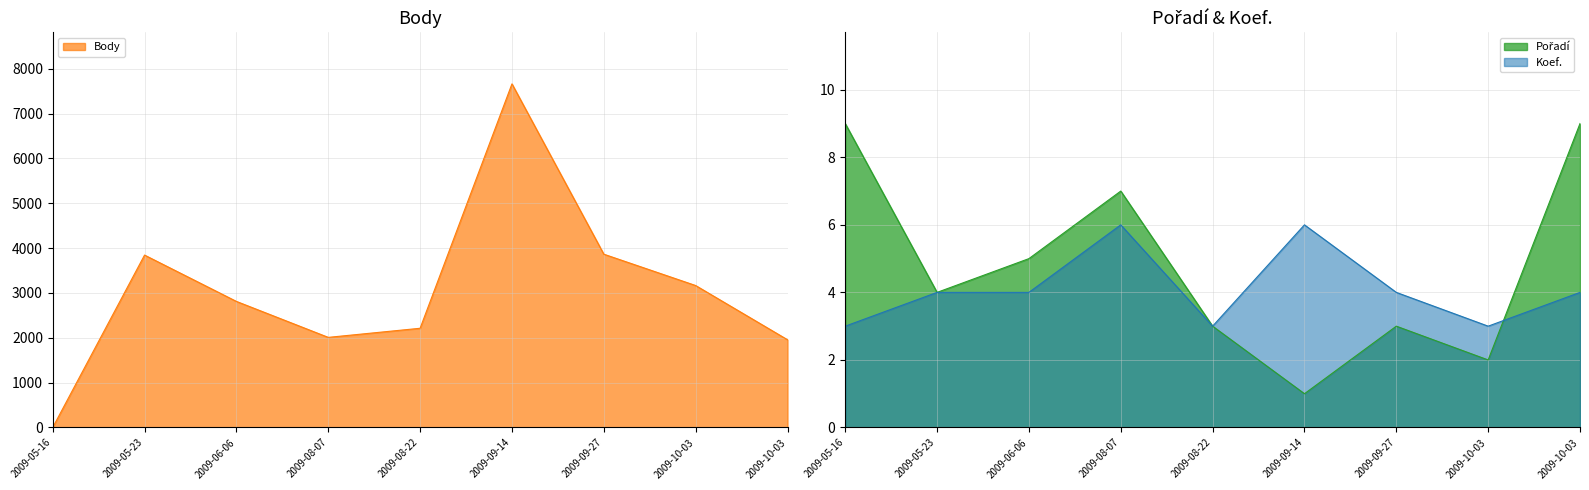

List the labels in order of Koef. value, smallest first.

2009-05-16, 2009-08-22, 2009-10-03, 2009-05-23, 2009-06-06, 2009-09-27, 2009-10-03, 2009-08-07, 2009-09-14